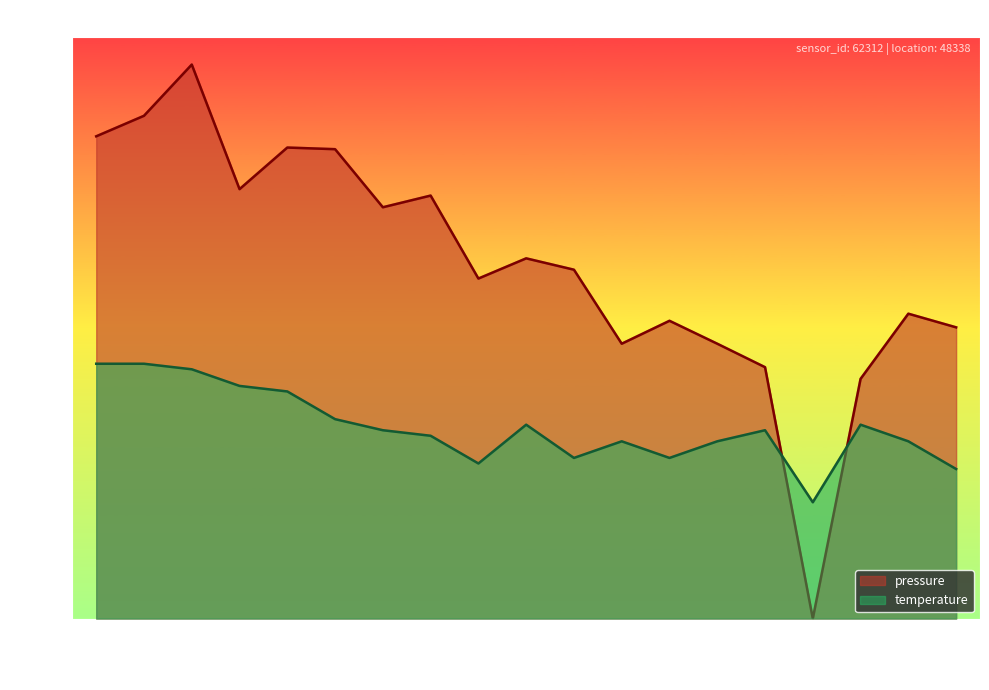

Does the chart display data point markers on the line(s)?

No